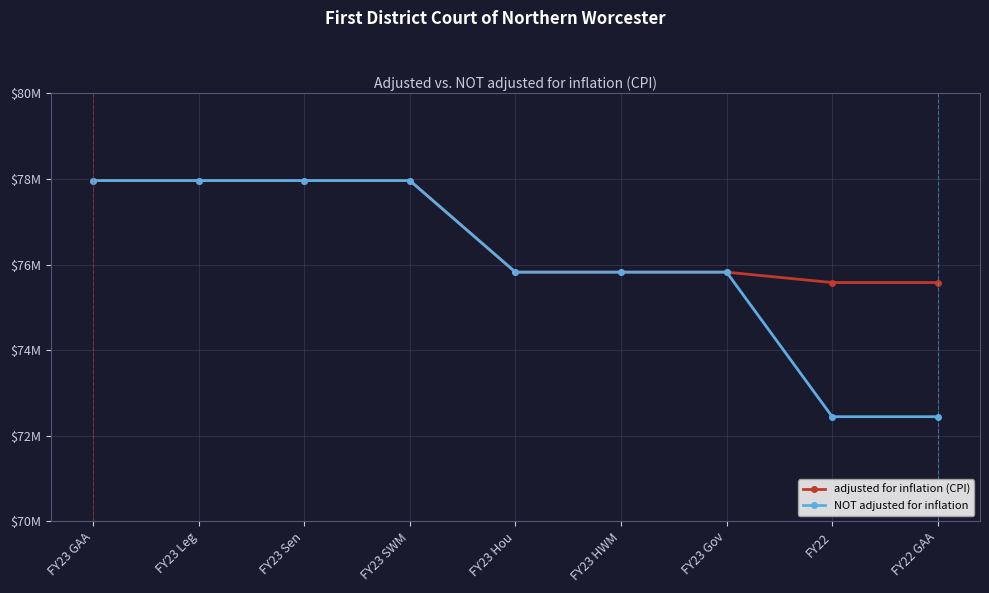

What is the maximum value shown in the chart?

77961371